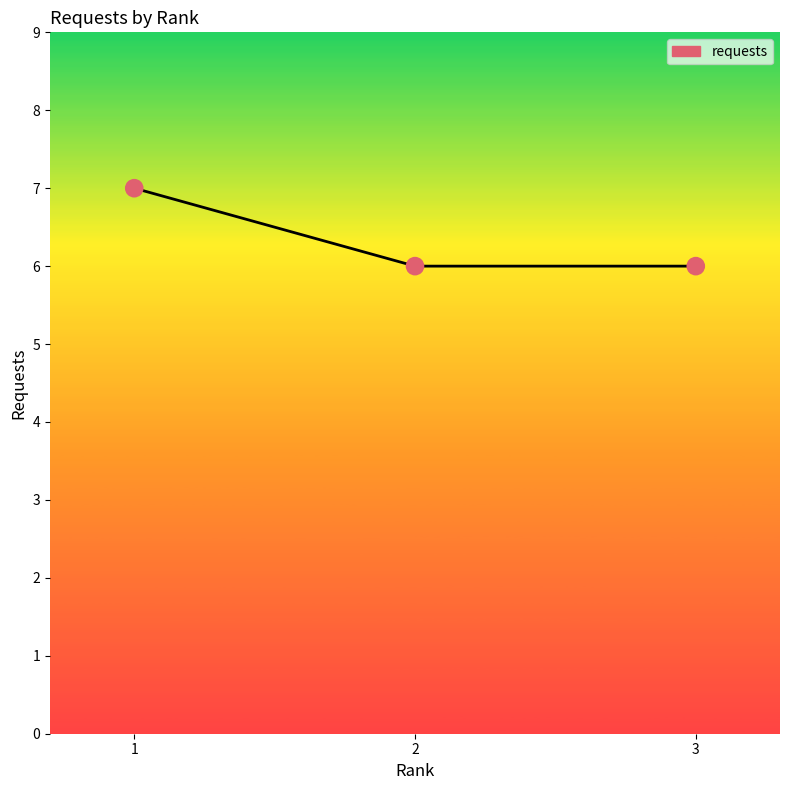

What is the ratio of the value at 1 to the value at 3?

1.2